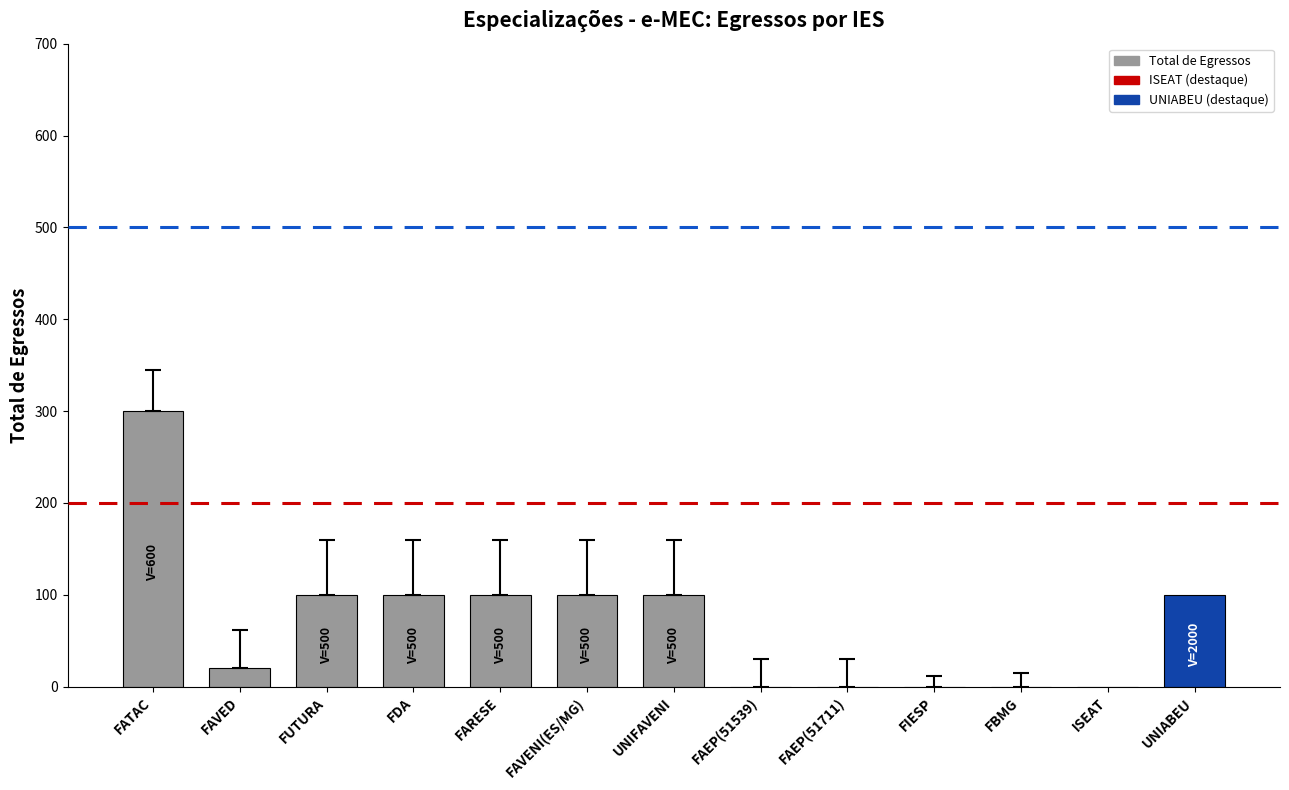

What is the average value?

71